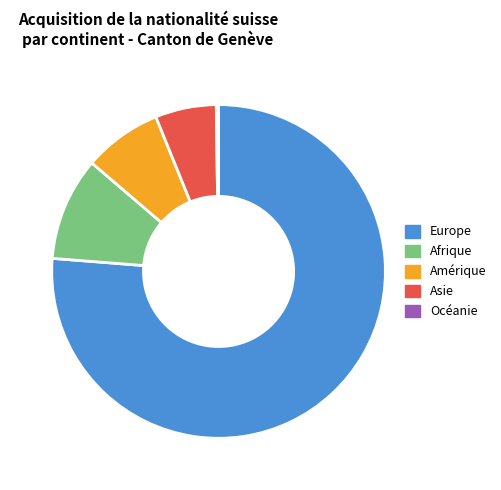

Approximately how many times larger is the value at Amérique compared to Afrique?

0.8